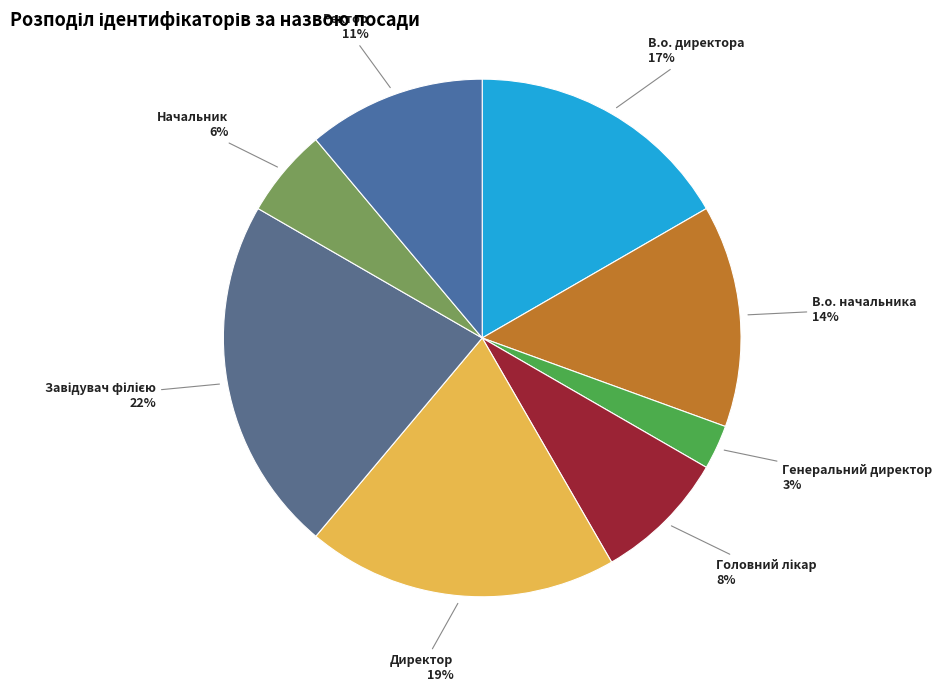

What is the smallest slice in the pie chart?

Генеральний директор